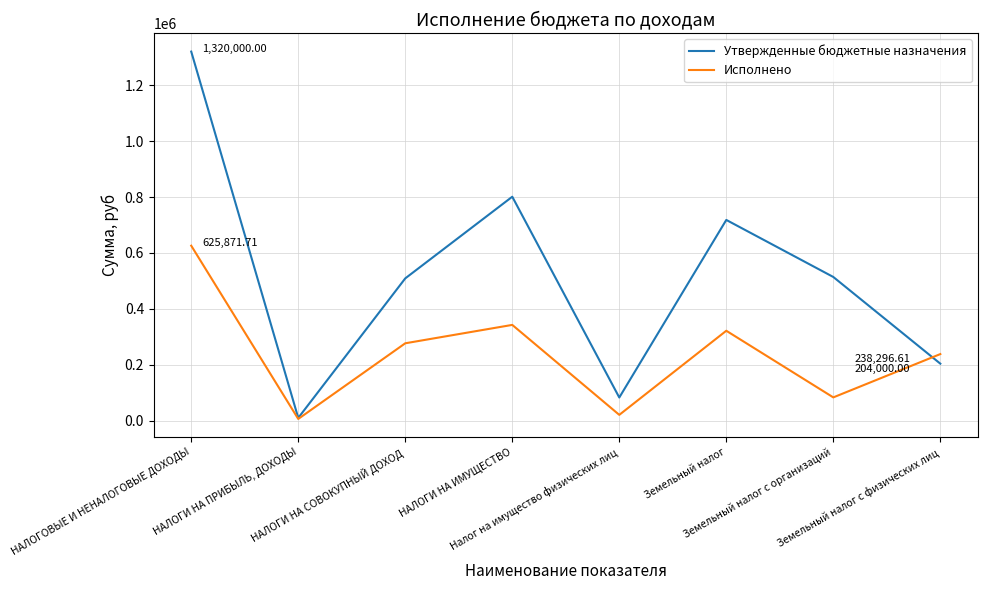

What is the sum of all Исполнено values?

1916089.8